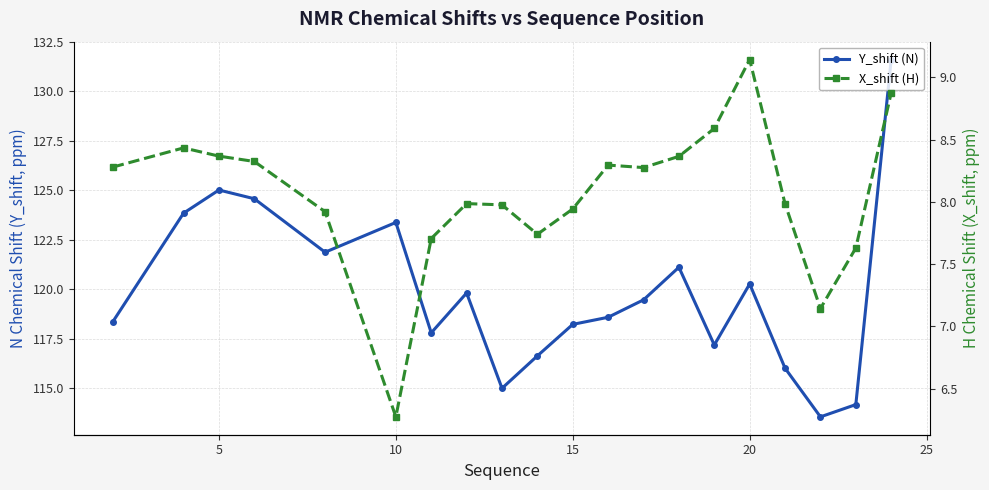

Is this an area chart (filled region under the line)?

No